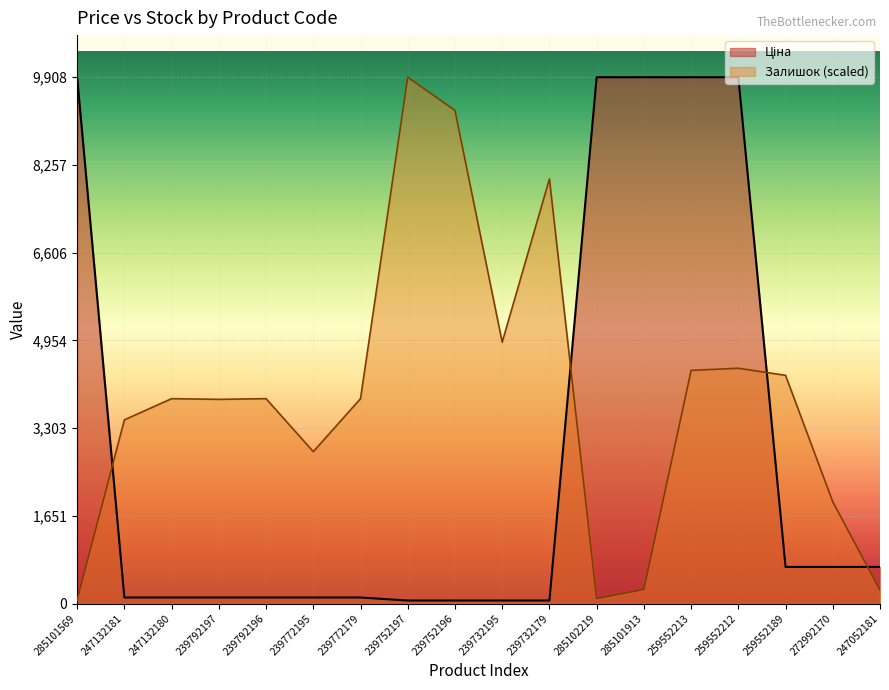

How many lines are shown in the chart?

2